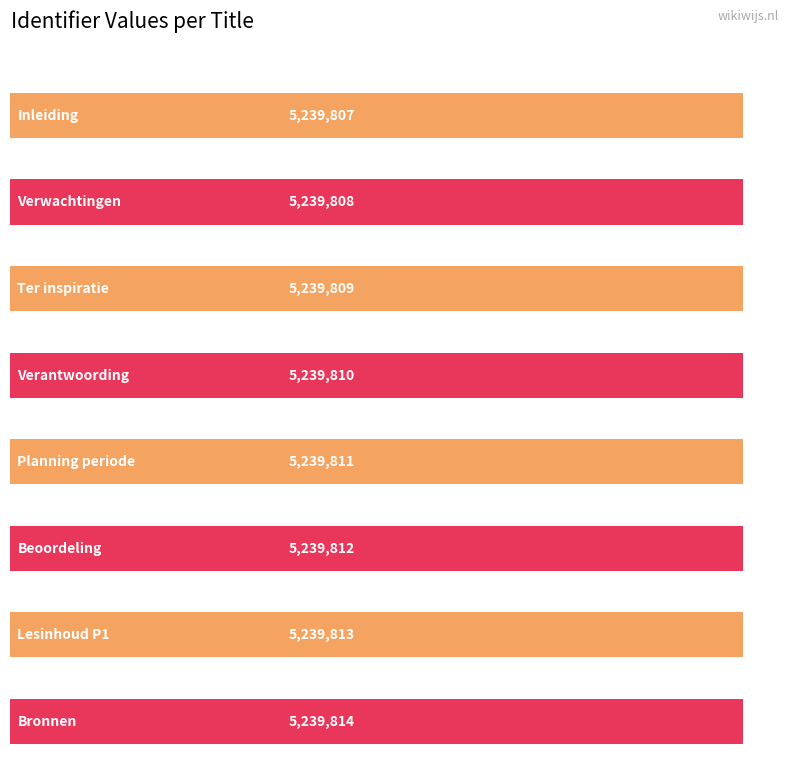

Which category has the lowest value across all series?

Inleiding